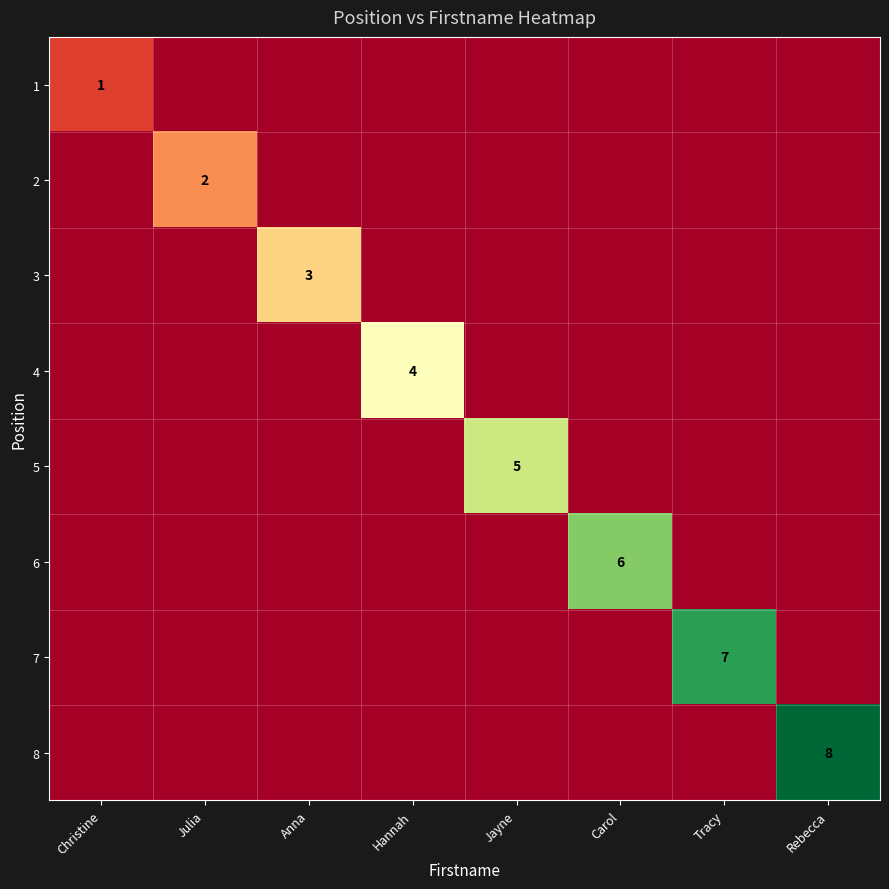

Is it true that 1 equals -1 at Julia?

False